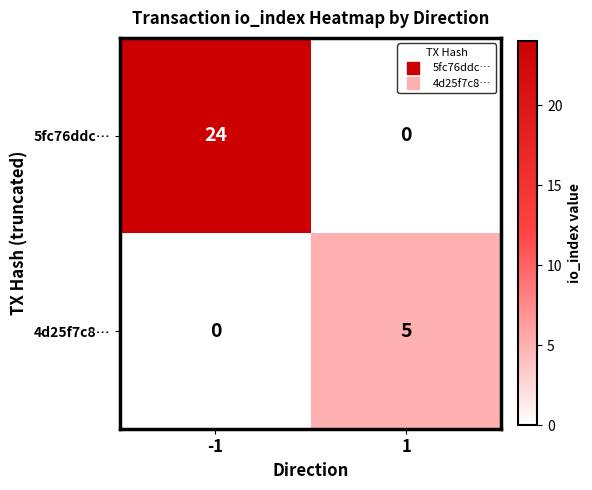

Between -1 and 1, which series saw the biggest shift?

5fc76ddc…